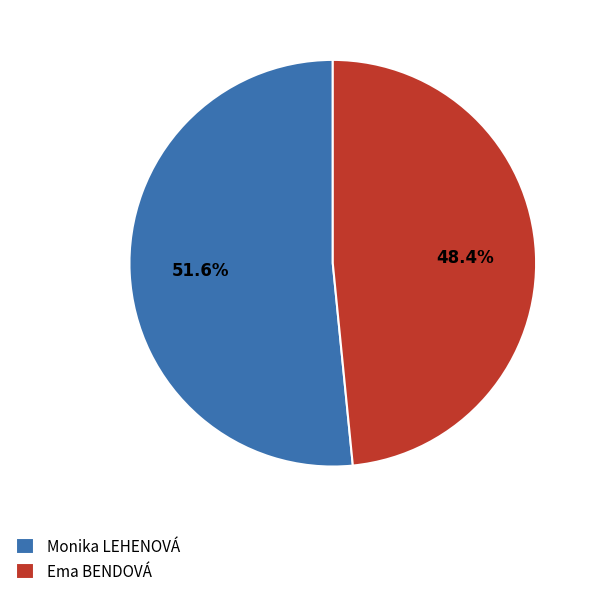

Which slice is the largest?

Monika LEHENOVÁ